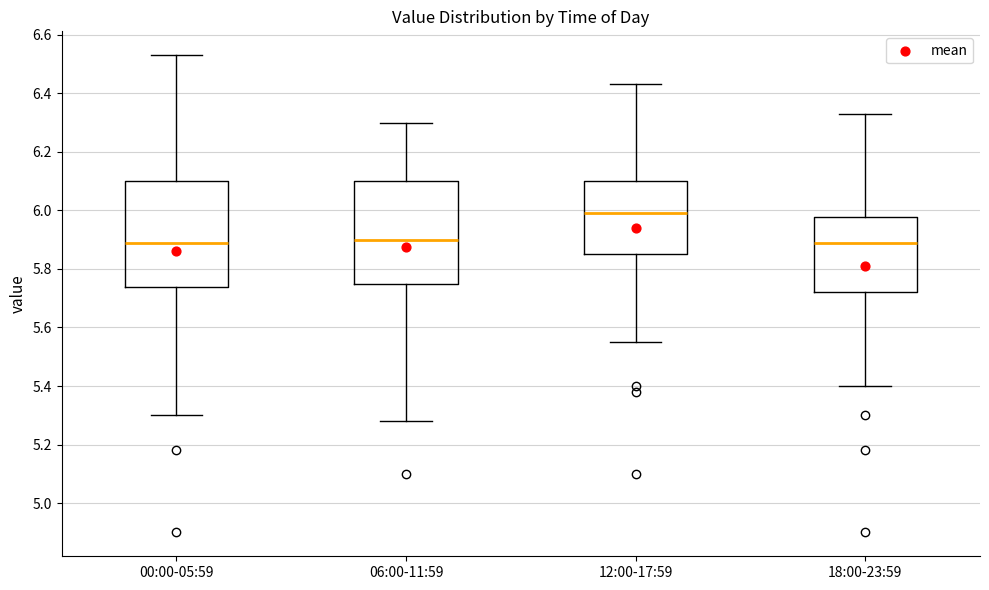

Reading left to right, transcribe this box plot: for each box, give where its median line is, the range the box spans, and where its two whiskers end, as read against the y-axis. The values are not printed on the chart, so give them approximately, as read against the axis.

00:00-05:59: median 5.90, box 5.74 to 6.10, whiskers 5.30 to 6.54
06:00-11:59: median 5.90, box 5.76 to 6.10, whiskers 5.28 to 6.30
12:00-17:59: median 6.00, box 5.86 to 6.10, whiskers 5.56 to 6.44
18:00-23:59: median 5.90, box 5.72 to 5.98, whiskers 5.40 to 6.34